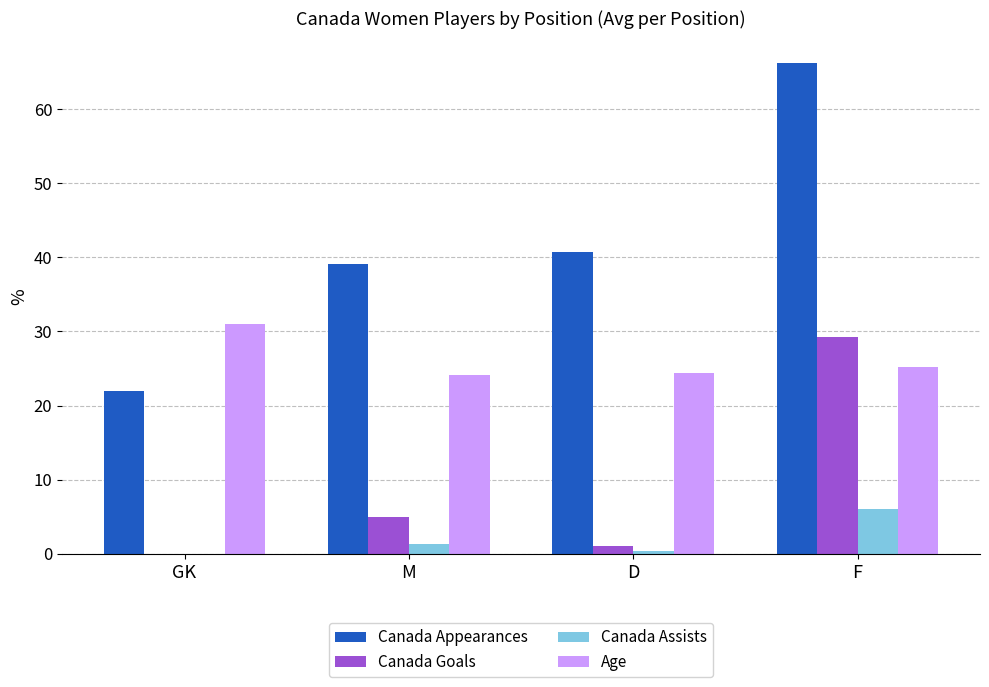

How many data points in Canada Assists are above 1?

2